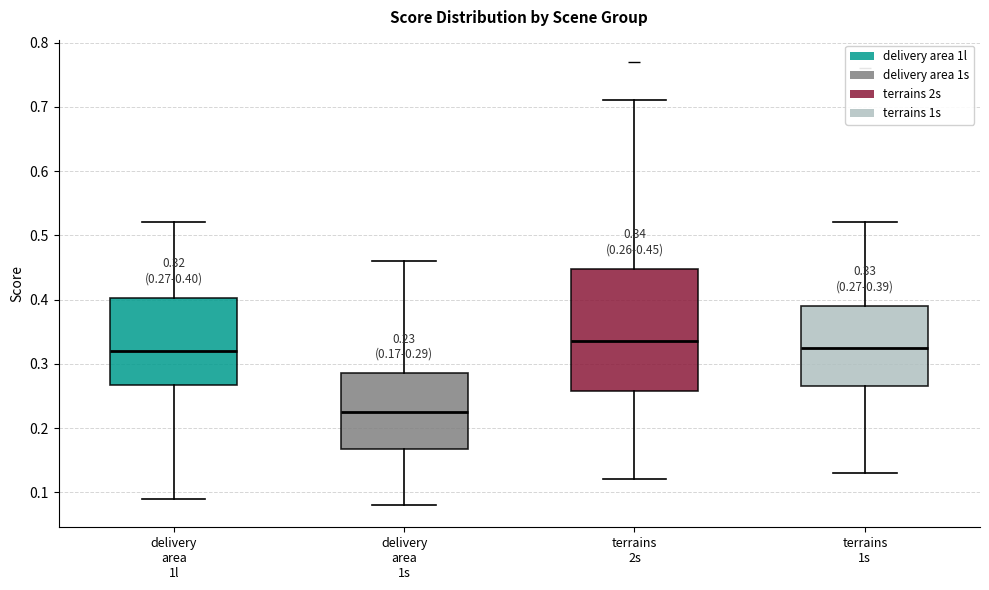

Comparing the boxes themselves (not the whiskers), which one is the tallest?

terrains 2s